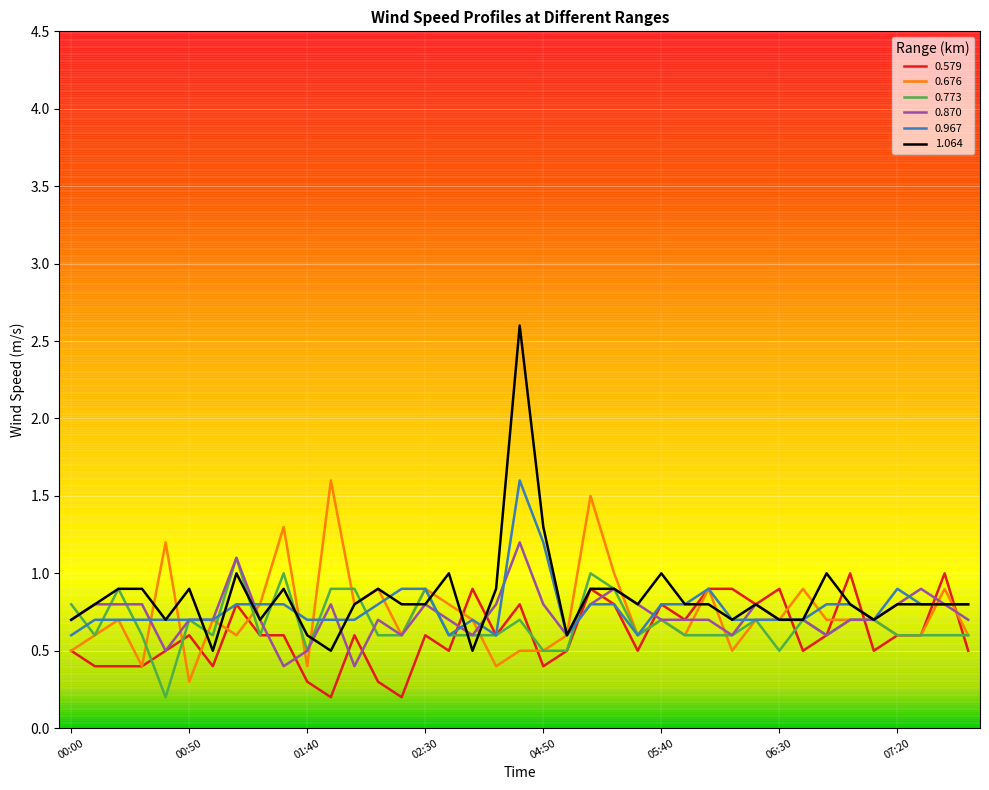

What is the maximum value for 1.064?

2.6